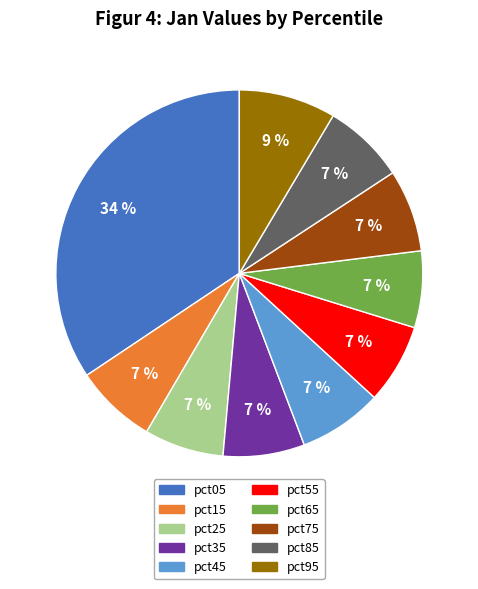

Which slice is the largest?

pct05